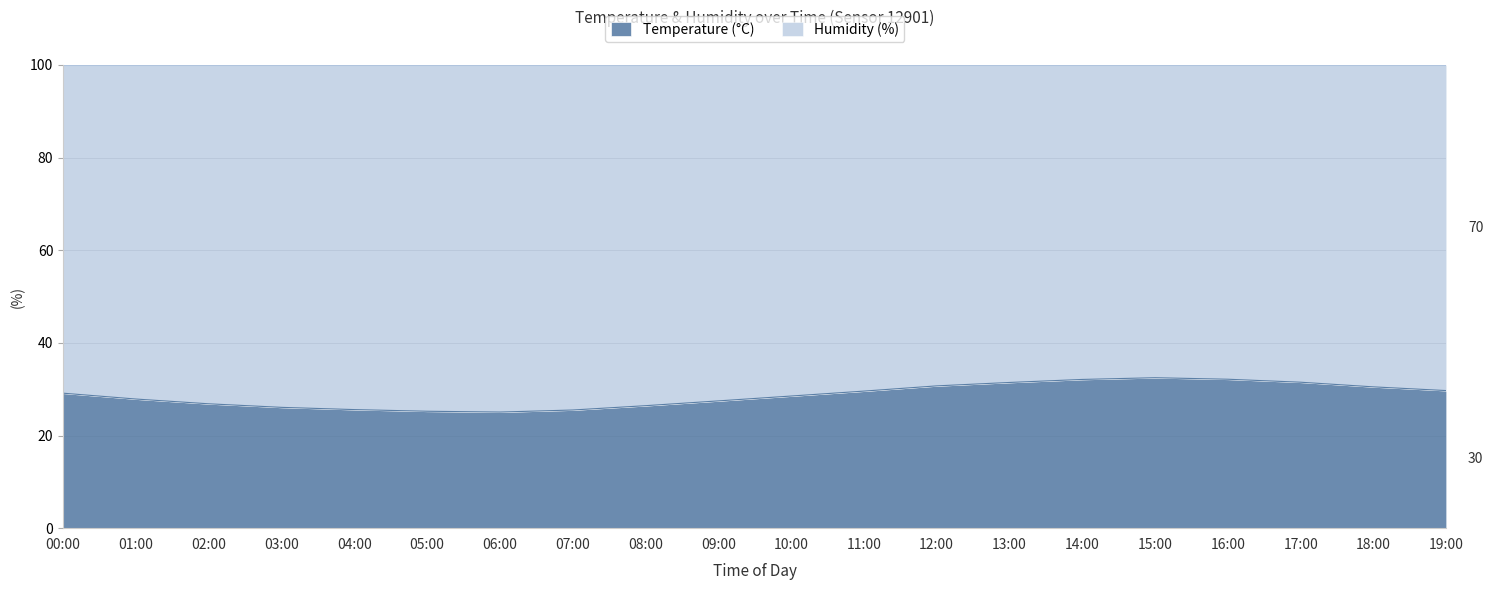

Where is the first local maximum?

15:00